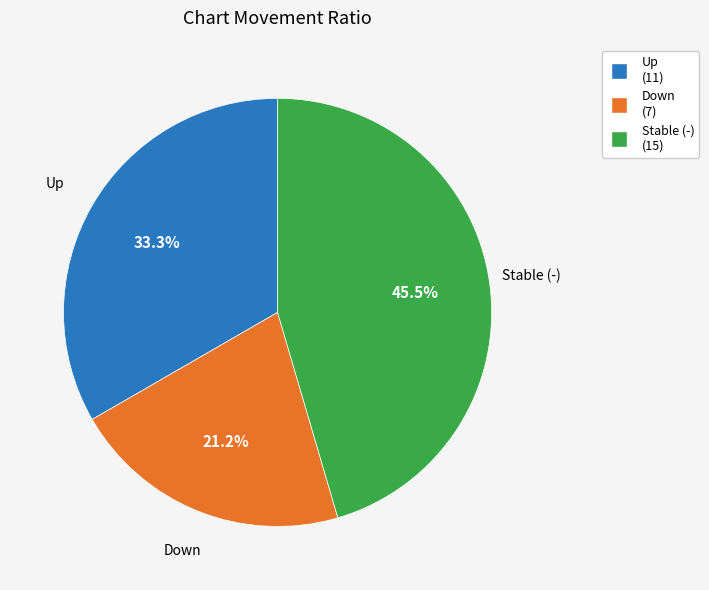

What percentage is NOT represented by Up (11)?

66.7%